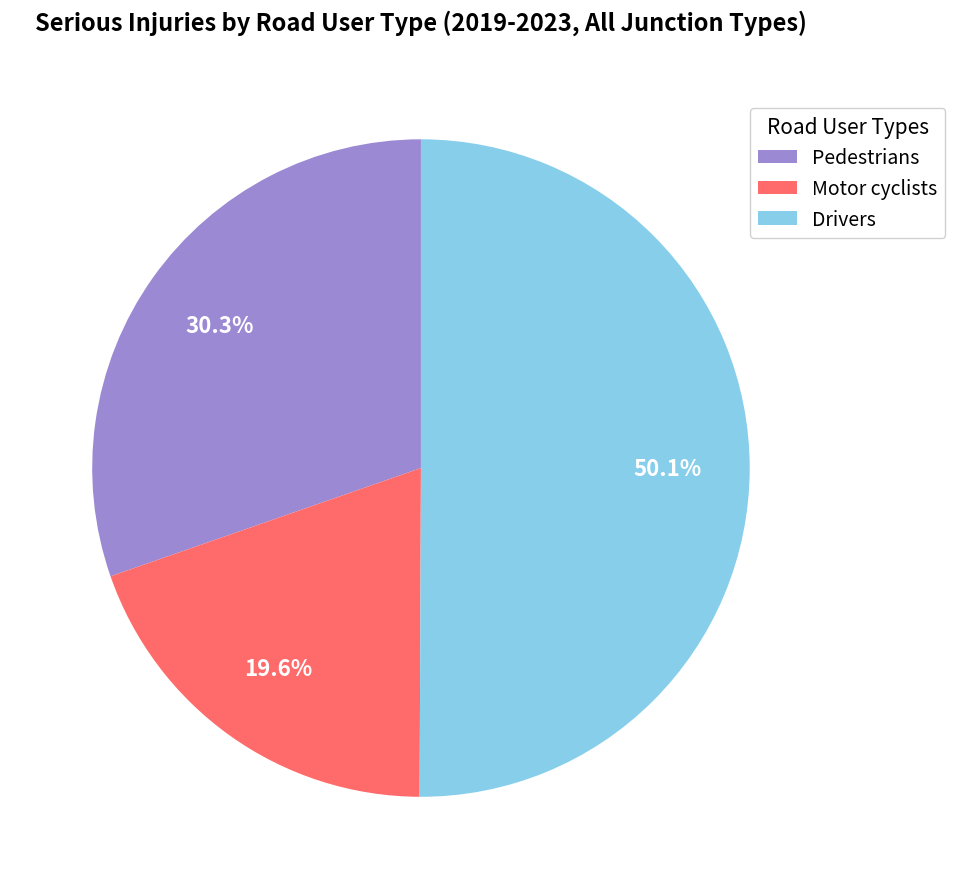

What is the ratio of the value at Pedestrians to the value at Drivers?

0.6